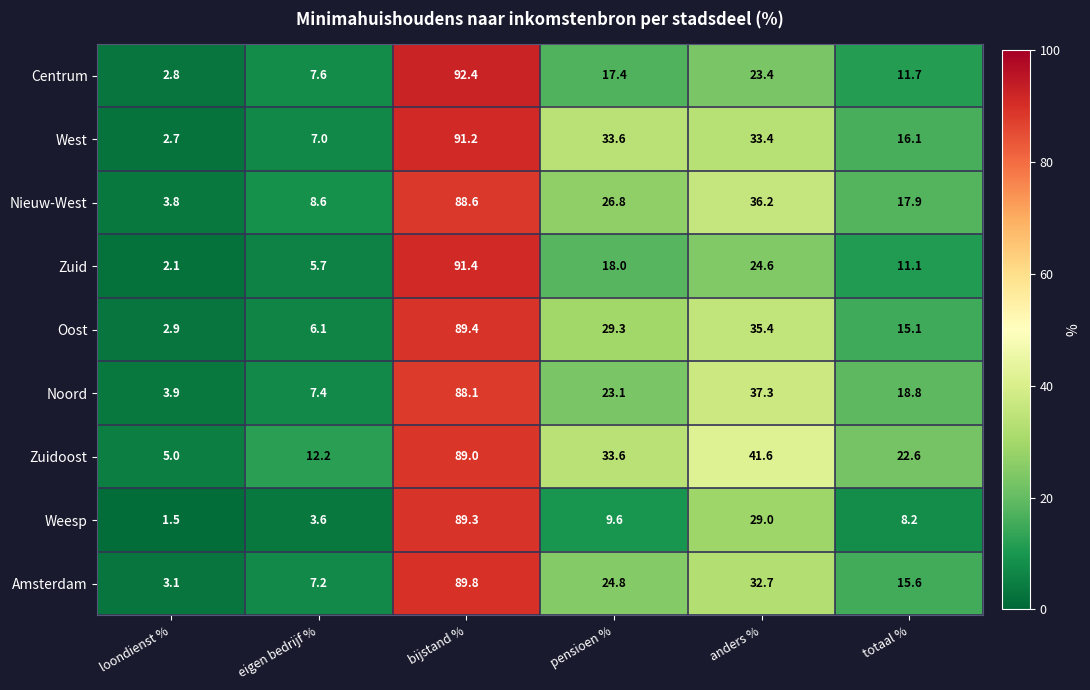

What is the sum of all Zuidoost values?

204.0